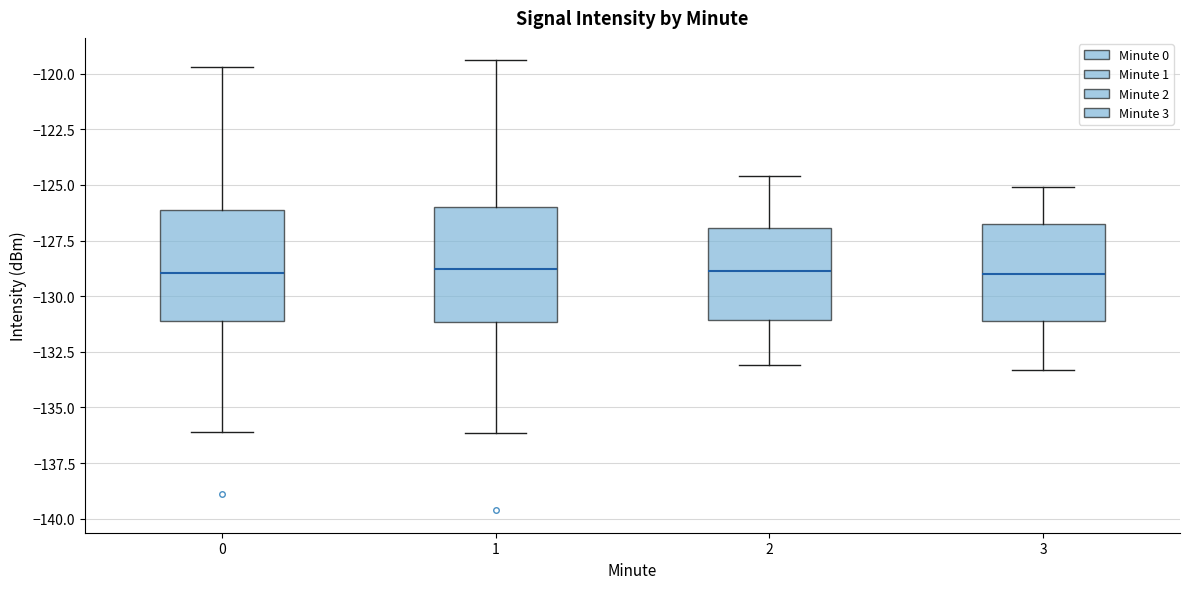

Where is the upper edge of the box at x = 2 on the y-axis? The values are not printed on the chart, so give them approximately, as read against the axis.

-127.0